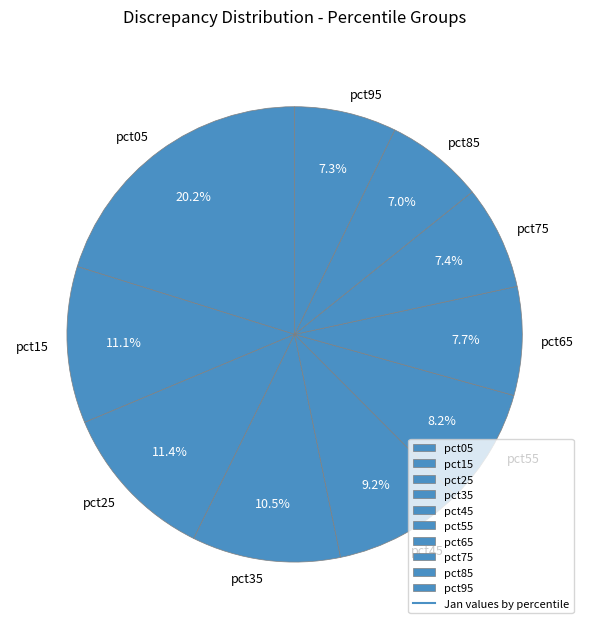

What percentage is the pct45 slice, to the nearest percent?

9%